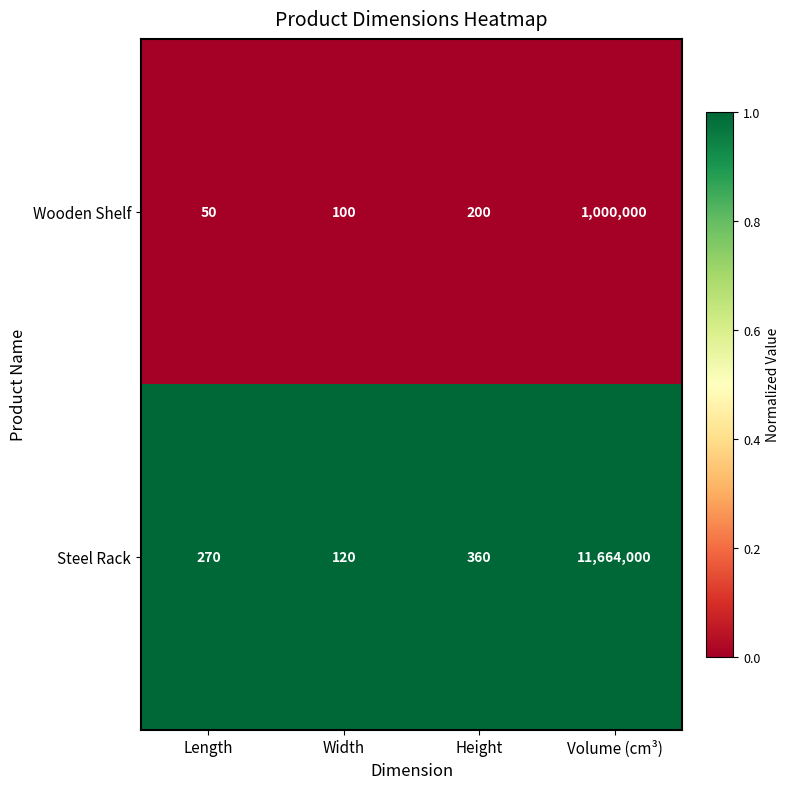

At which category is the sum across all series the highest?

Volume (cm³)